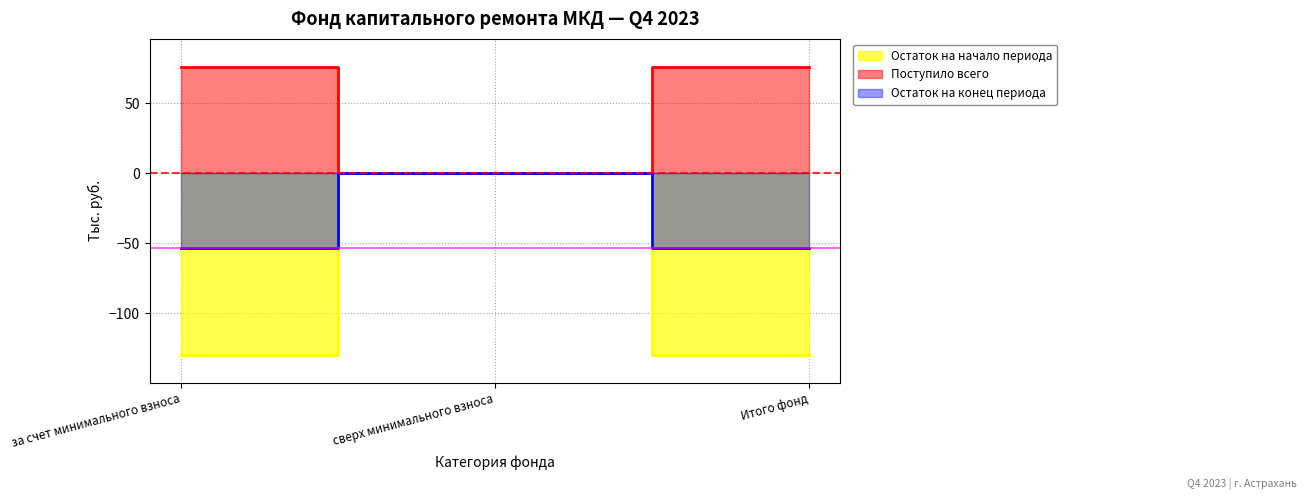

What is the greatest value displayed?

76.0